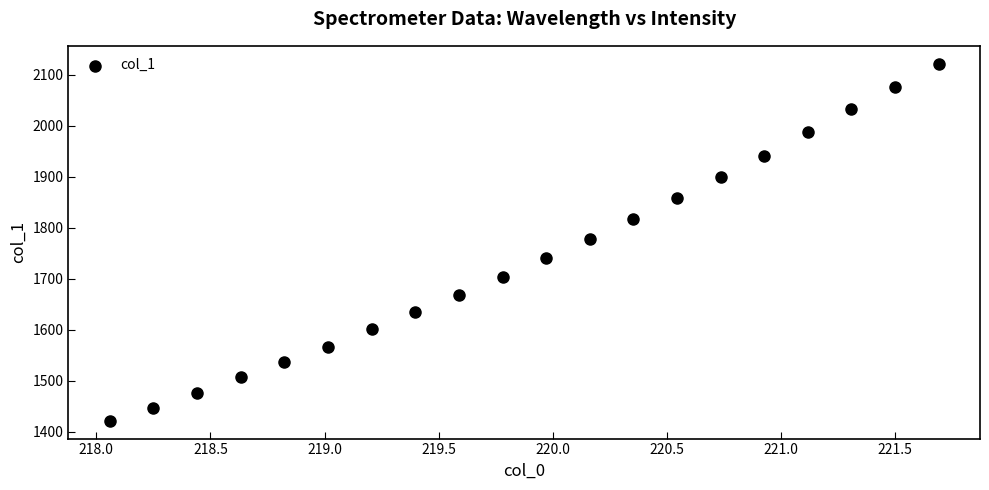

What is the range of Y values (max minus min)?

700.8